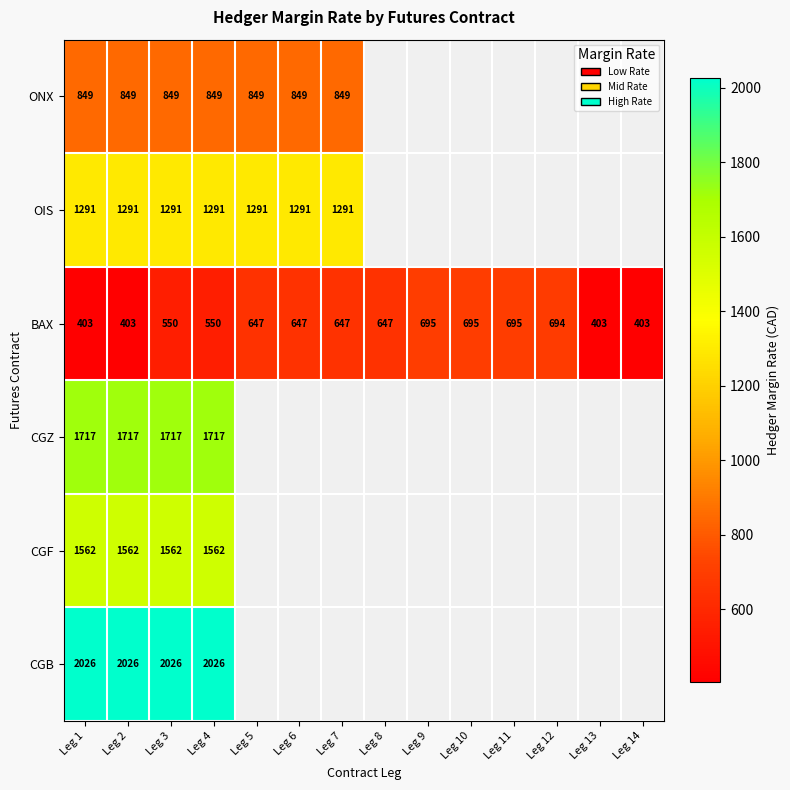

The value of CGZ at Leg 1 is 1717. True or false?

True